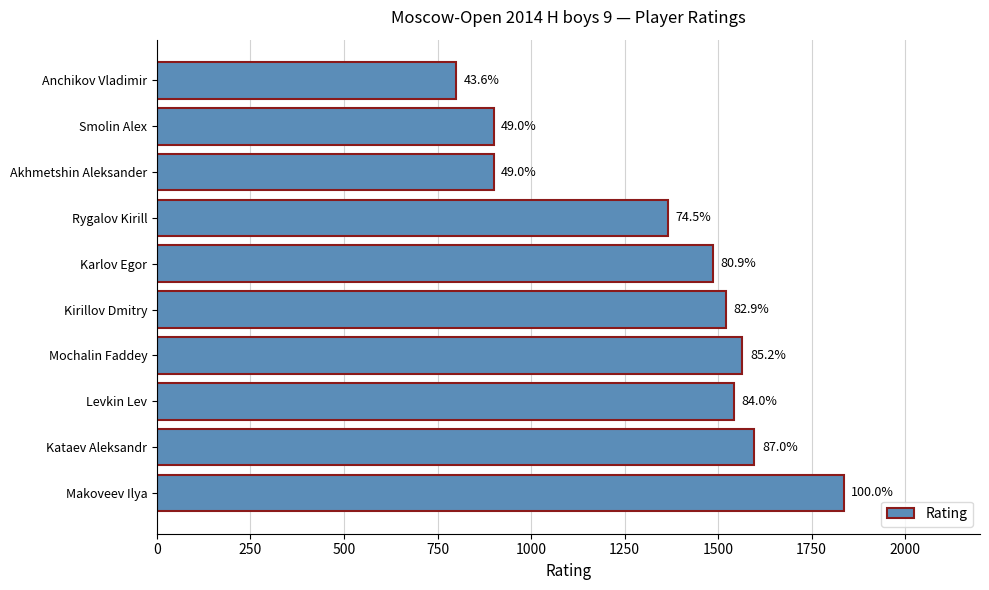

How many bars are there in total?

10